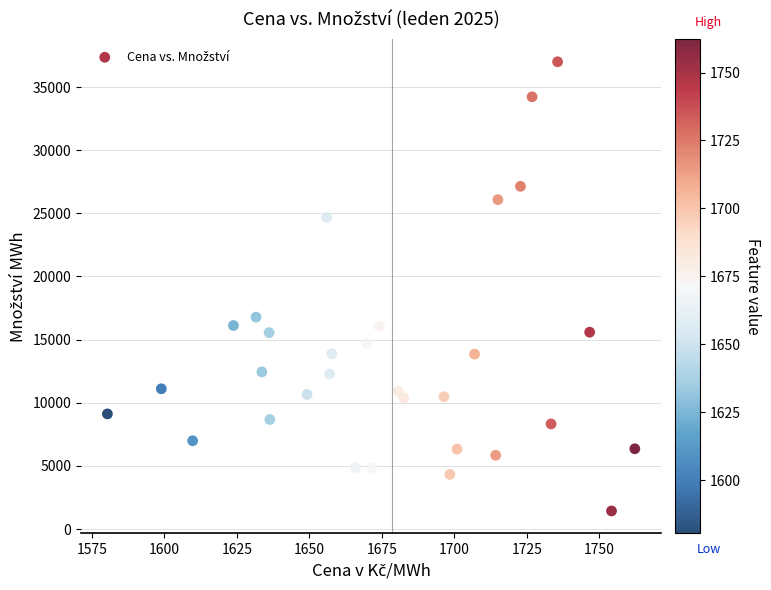

What Y value in the scatter plot is closest to 19219?

16788.8